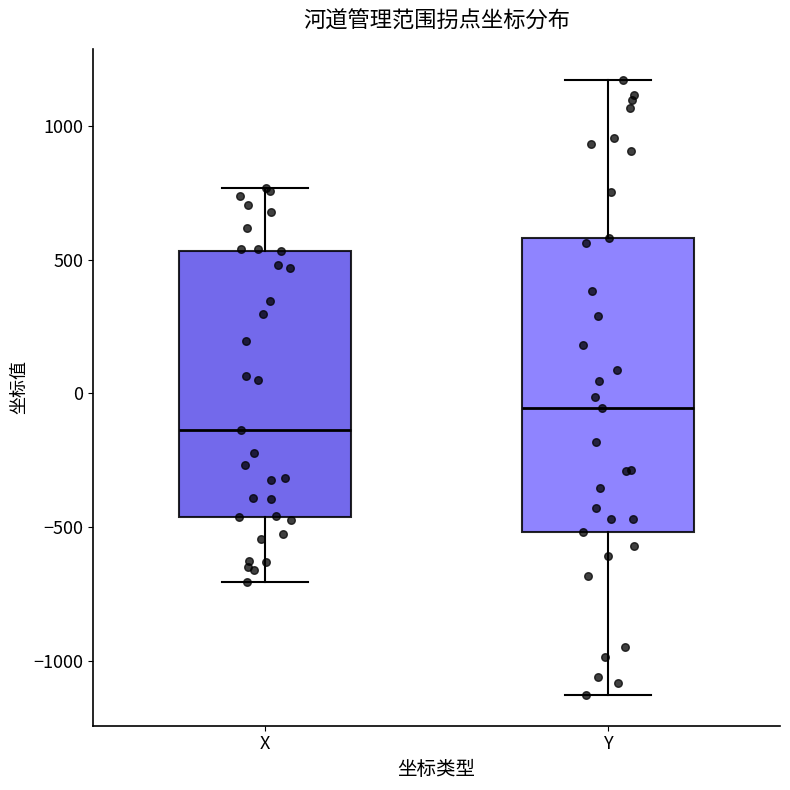

Reading left to right, read every box against the y-axis: the position of its median line, the range the box covers, and the ends of its whiskers. The values are not printed on the chart, so give them approximately, as read against the axis.

X: median -150, box -450 to 550, whiskers -700 to 750
Y: median -50, box -500 to 600, whiskers -1150 to 1150